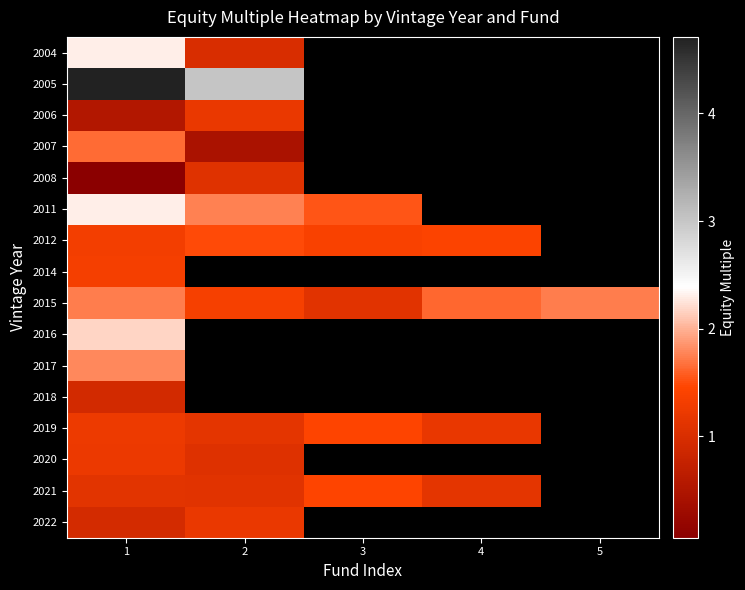

At which label is 2017 closest to 1?

1